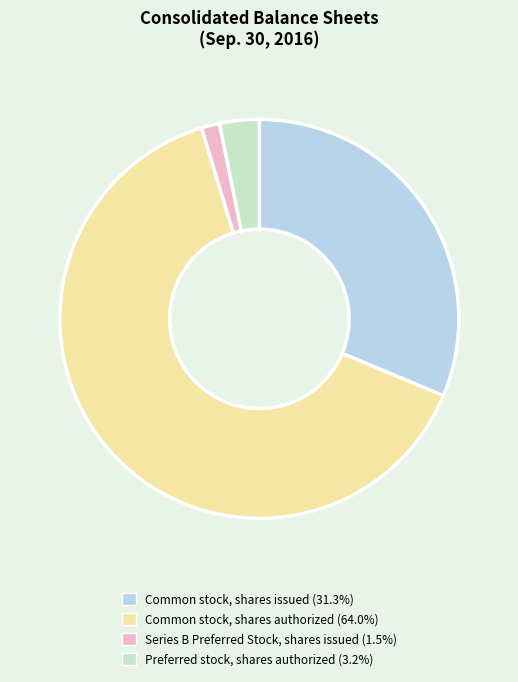

Does any single category account for the majority?

Yes